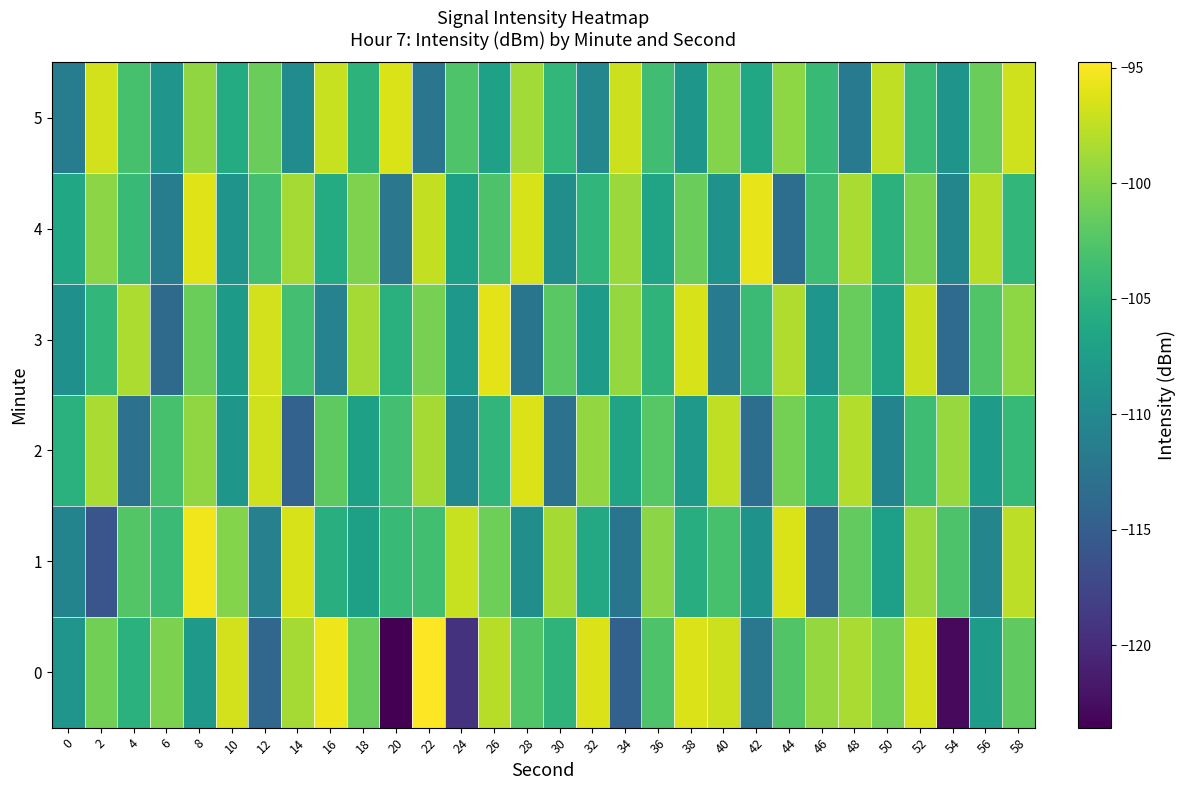

At 58, list the series in order from smallest to largest.

4, 2, 0, 3, 1, 5